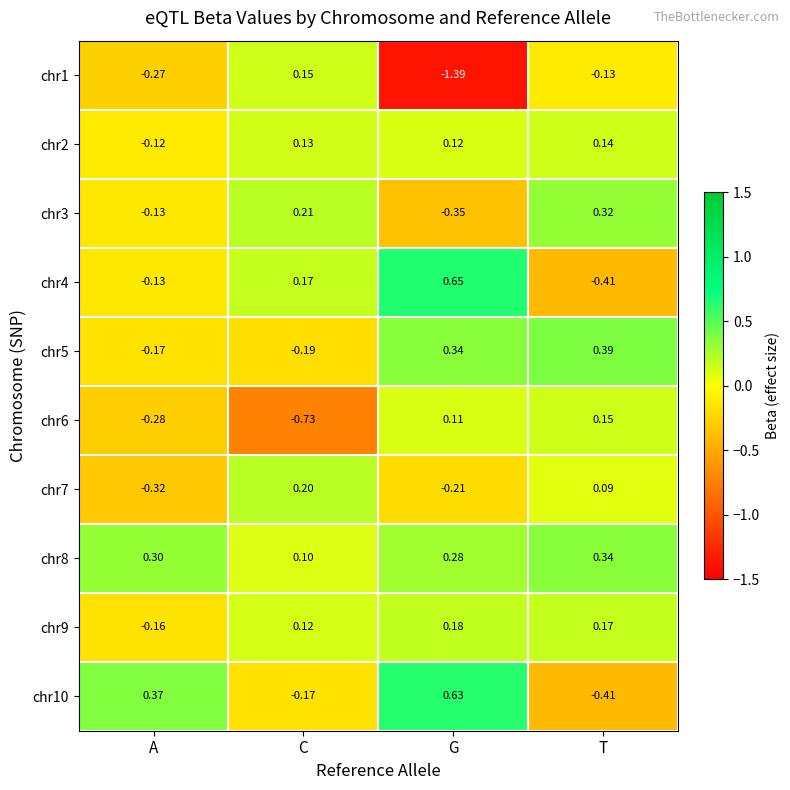

Is the value of chr10 at T greater than the value of chr7 at G?

No